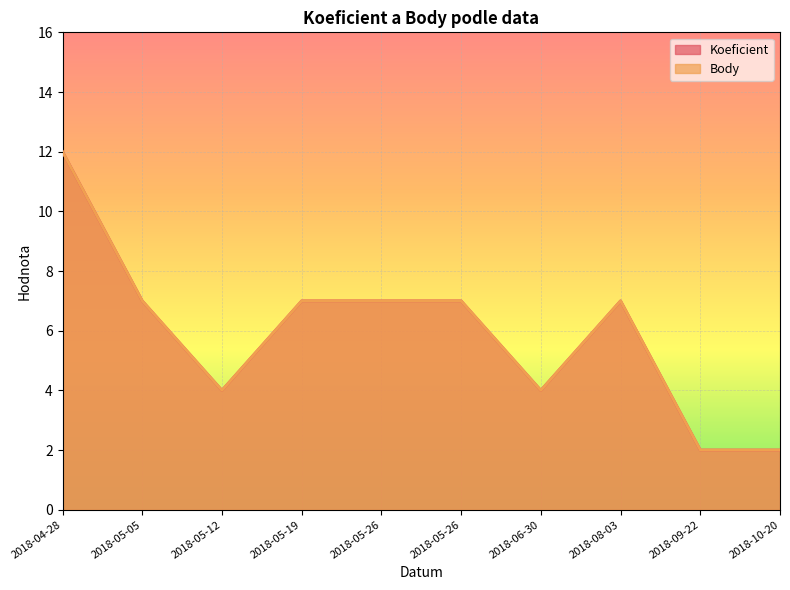

Reading left to right, list all the values displayed in this chart.

Koeficient: 2018-04-28=12	2018-05-05=7	2018-05-12=4	2018-05-19=7	2018-05-26=7	2018-05-26=7	2018-06-30=4	2018-08-03=7	2018-09-22=2	2018-10-20=2
Body: 2018-04-28=12	2018-05-05=7	2018-05-12=4	2018-05-19=7	2018-05-26=7	2018-05-26=7	2018-06-30=4	2018-08-03=7	2018-09-22=2	2018-10-20=2